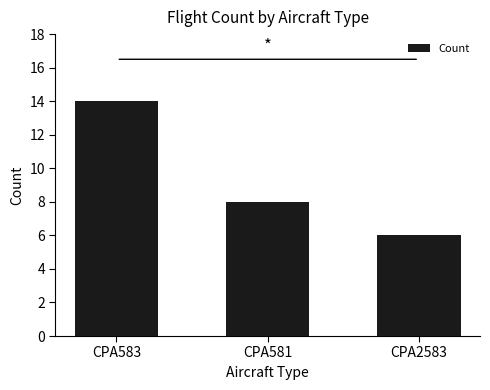

What is the sum of all values?

28